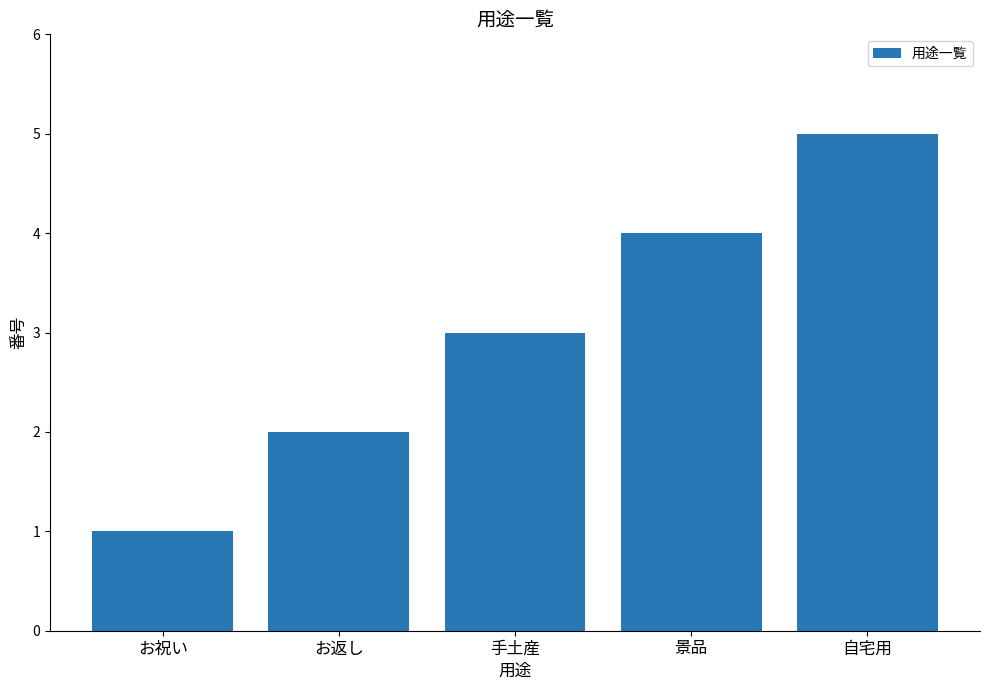

What is the label of the 1st bar from the left?

お祝い